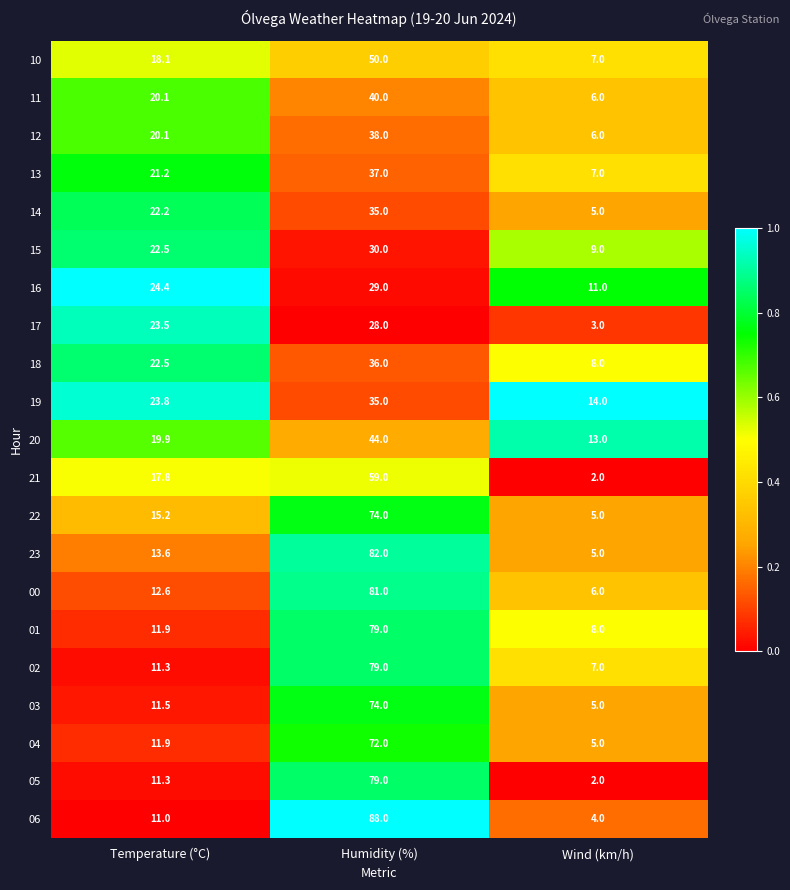

True or false: 13 has a value of 7.0 at Wind (km/h).

True